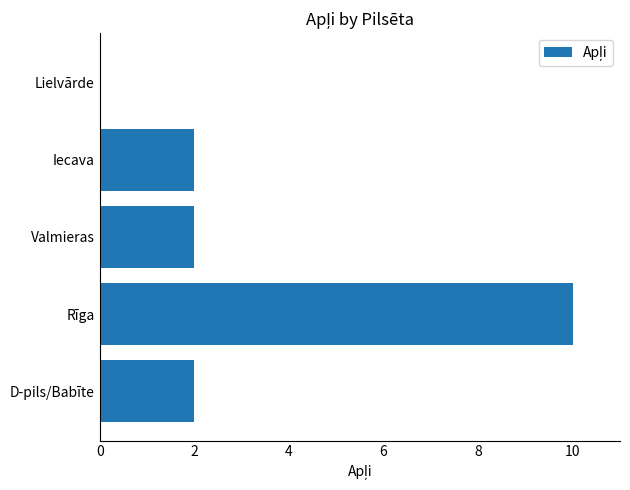

What is the average value?

3